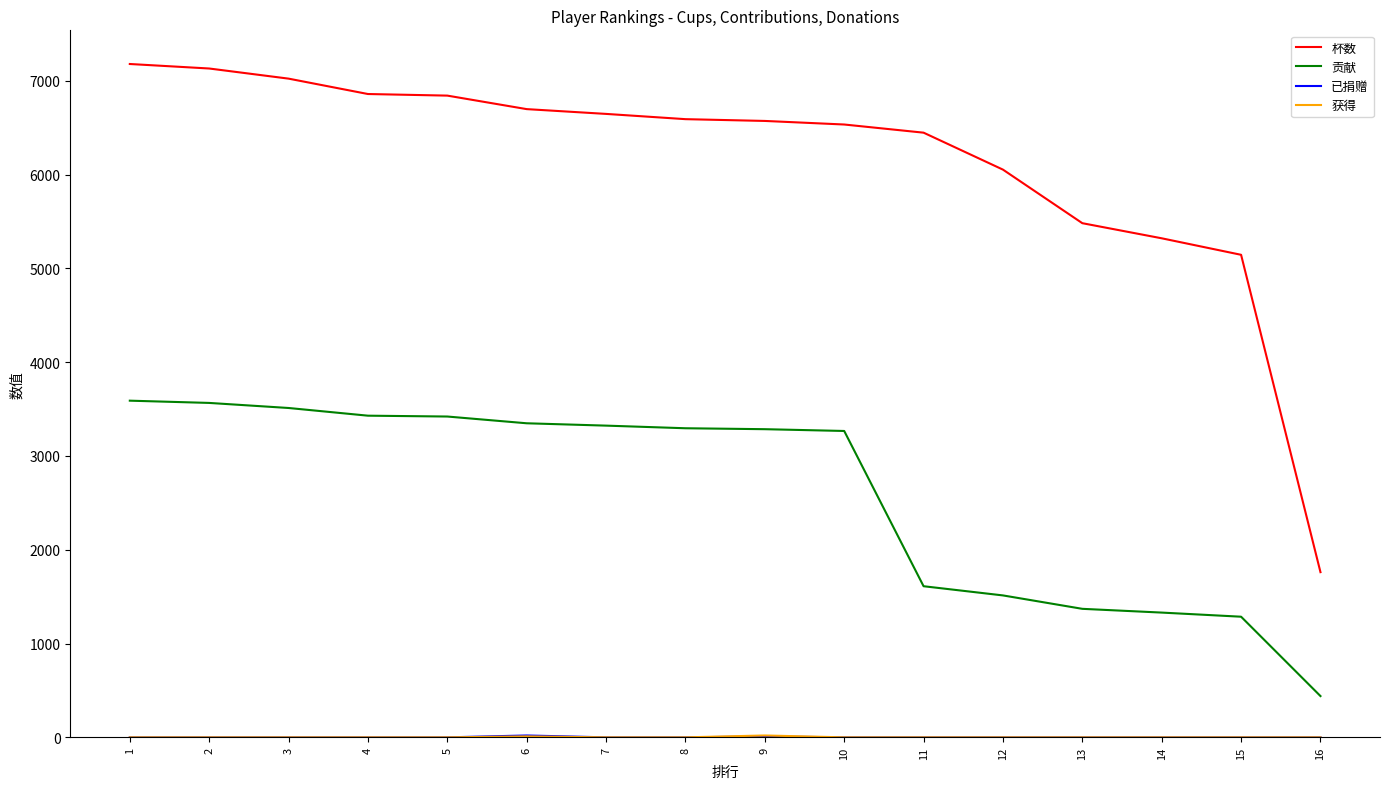

What value does the 贡献 series have at 12?

1513